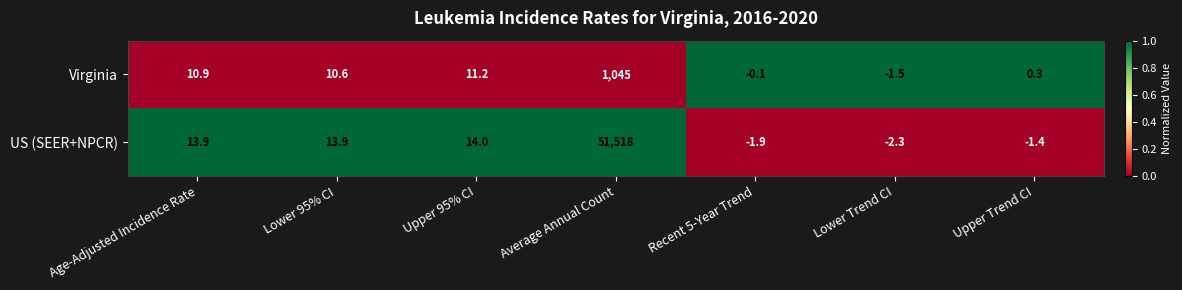

Which category has the highest value across all series?

Average Annual Count